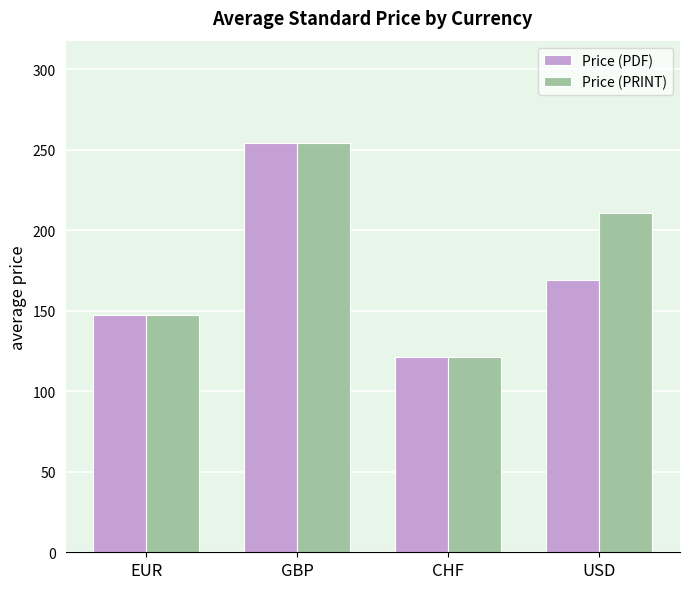

Which series changed the most between EUR and USD?

Price (PRINT)